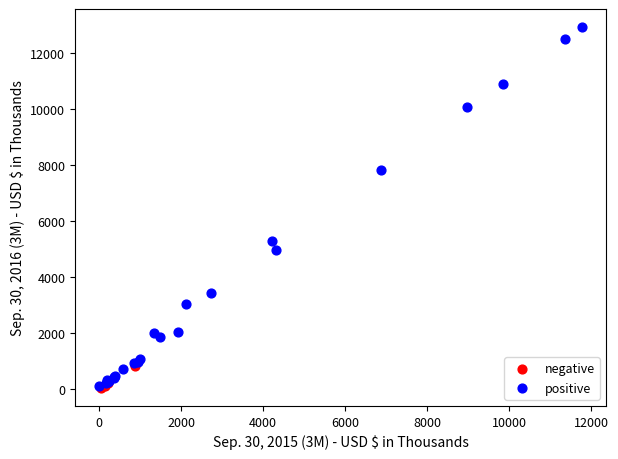

Which series contains the highest Y value?

positive